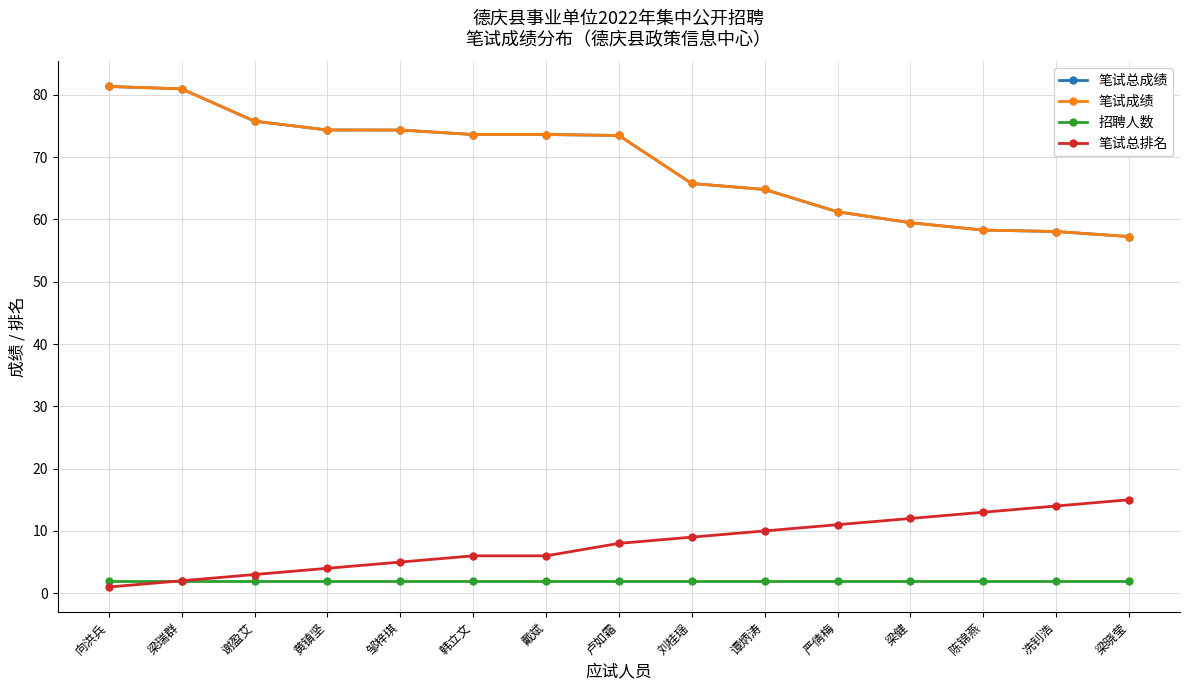

Is the value of 笔试总成绩 at 谭炳涛 greater than the value of 招聘人数 at 严倩梅?

Yes